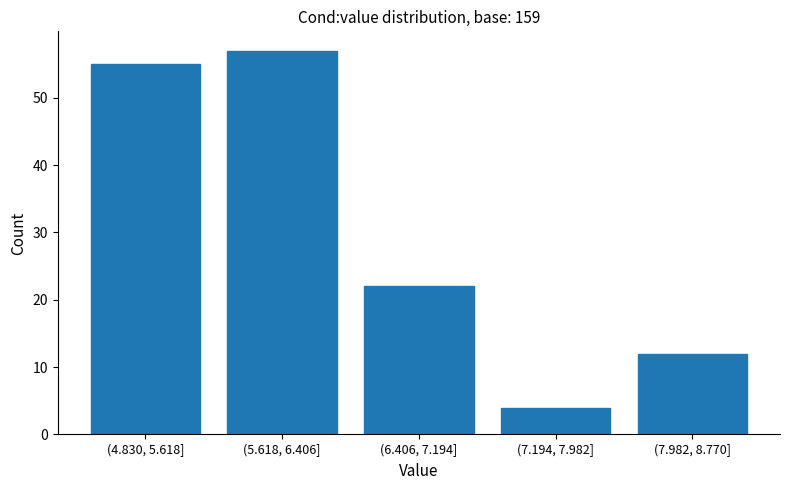

Reading left to right, extract all data points from this chart.

(4.830, 5.618]=55	(5.618, 6.406]=57	(6.406, 7.194]=22	(7.194, 7.982]=4	(7.982, 8.770]=12